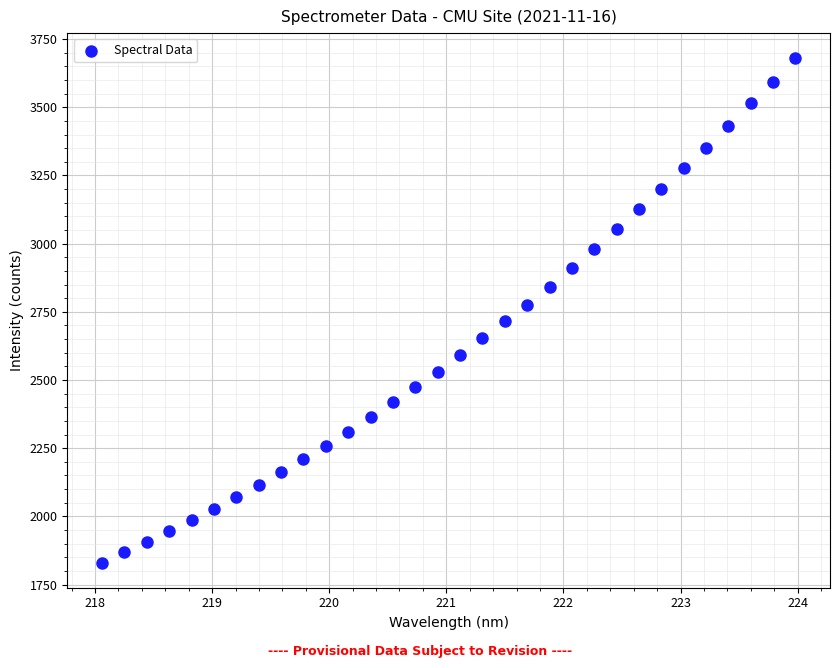

What is the range of X values (max minus min)?

5.9